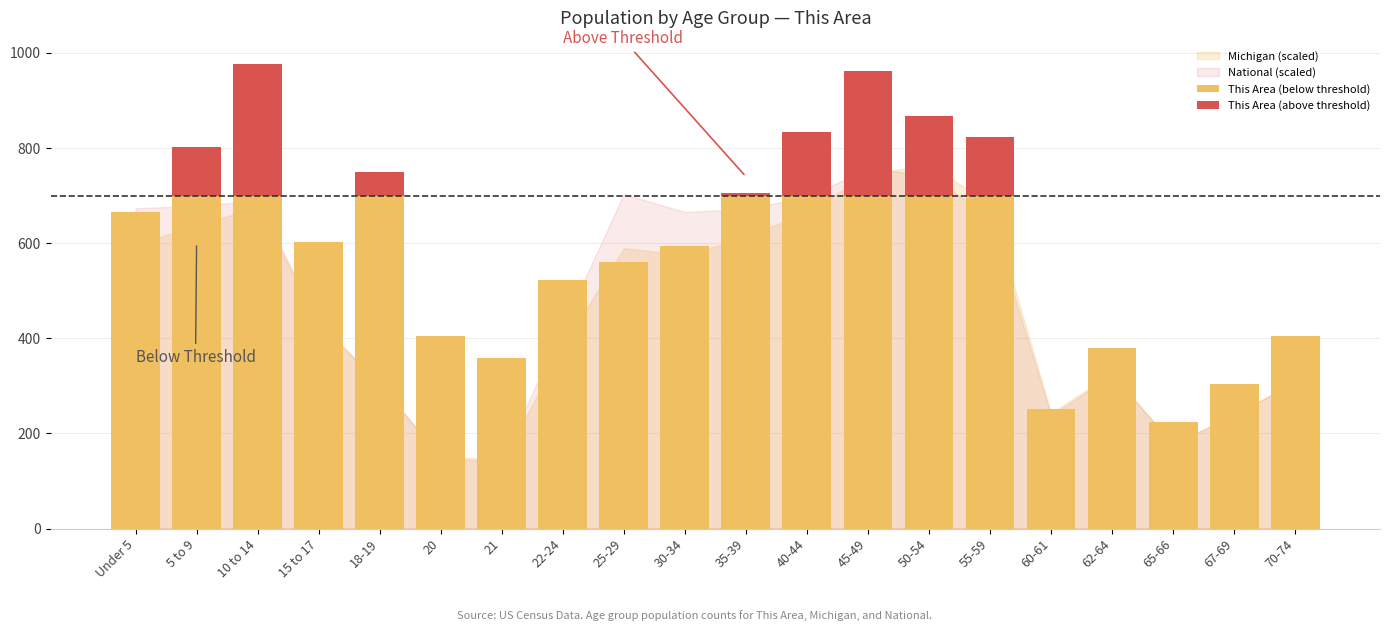

What is the label of the 11th bar from the right?

30-34